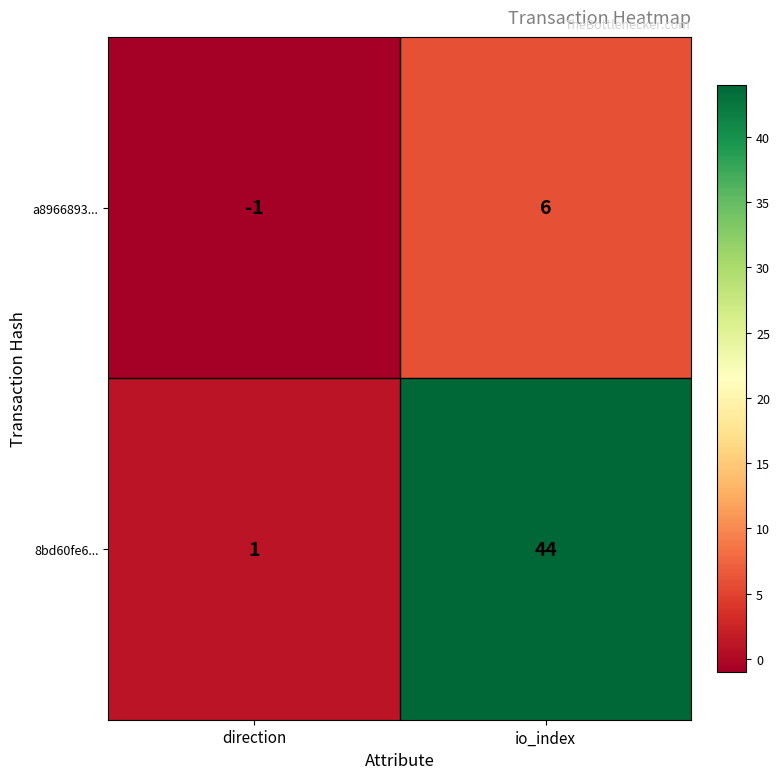

Reading left to right, list all the values displayed in this chart.

a8966893...: -1	6
8bd60fe6...: 1	44